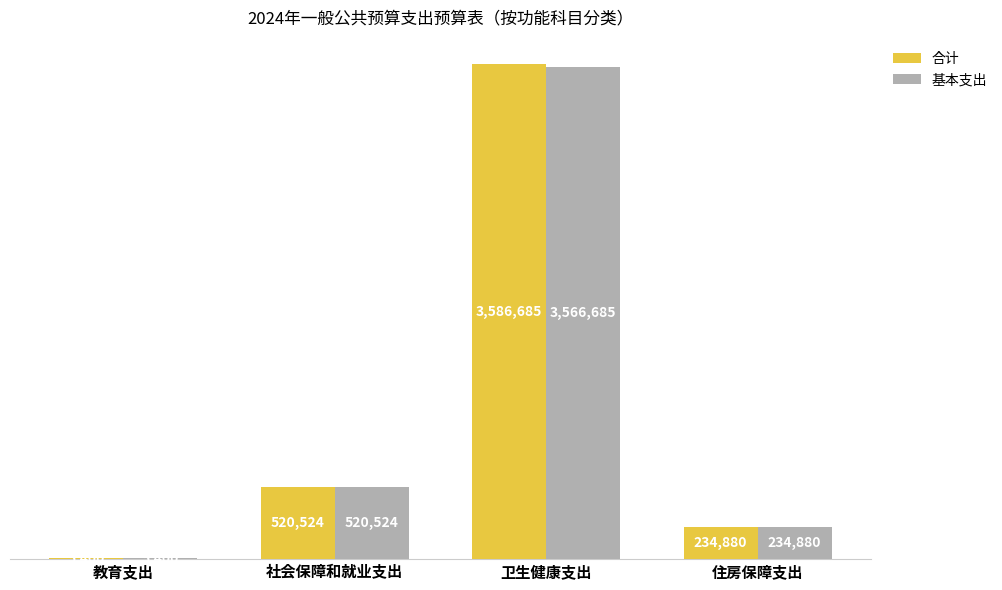

Reading right to left, what are all the values shown in this chart?

合计: 住房保障支出=234880.0	卫生健康支出=3586685.4	社会保障和就业支出=520524.0	教育支出=5400.0
基本支出: 住房保障支出=234880.0	卫生健康支出=3566685.4	社会保障和就业支出=520524.0	教育支出=5400.0